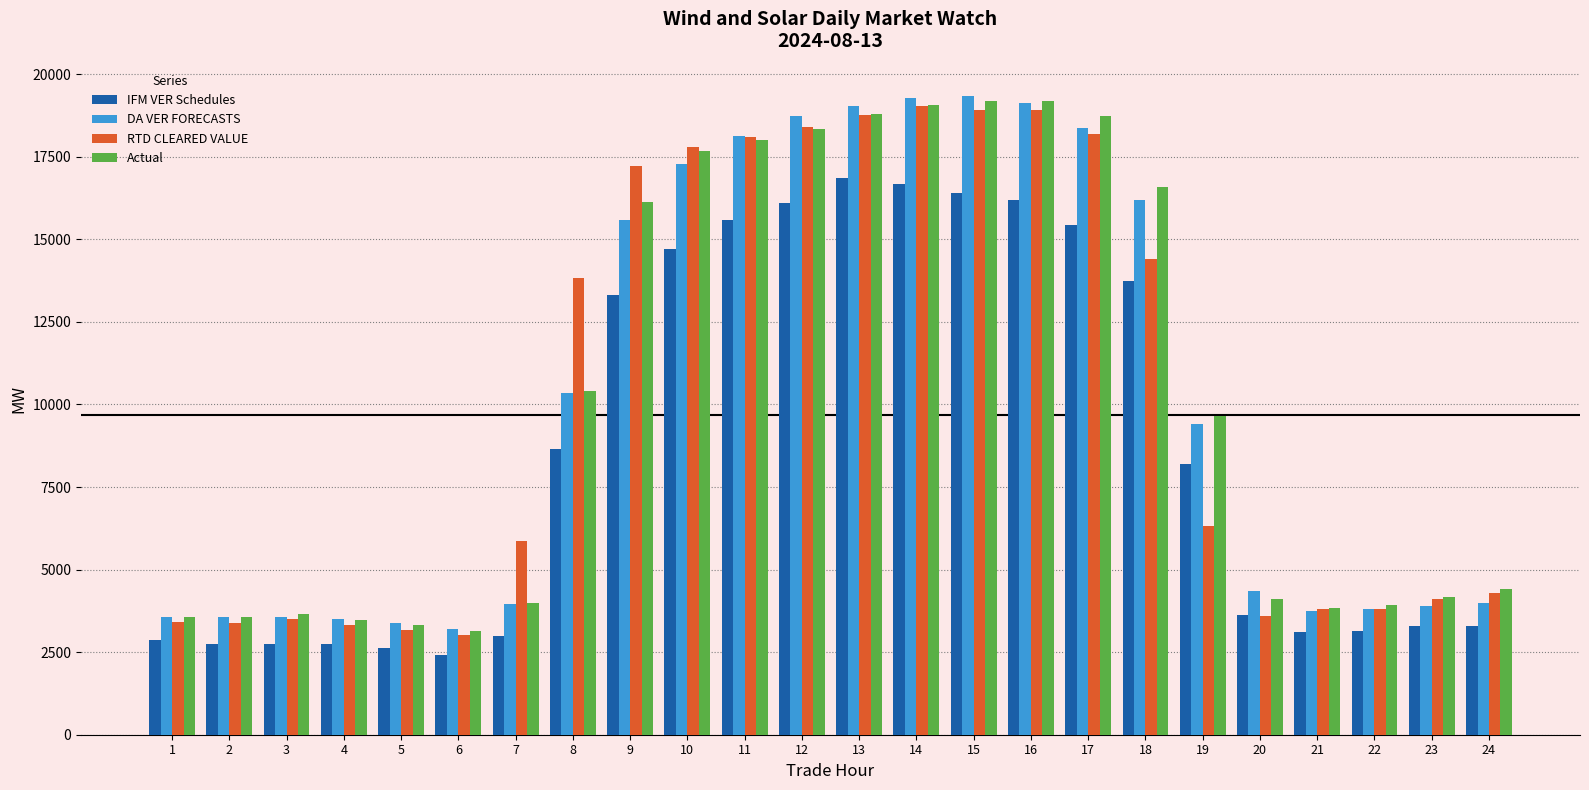

What is the value of the RTD CLEARED VALUE bar at the 6th from the left?

3019.0